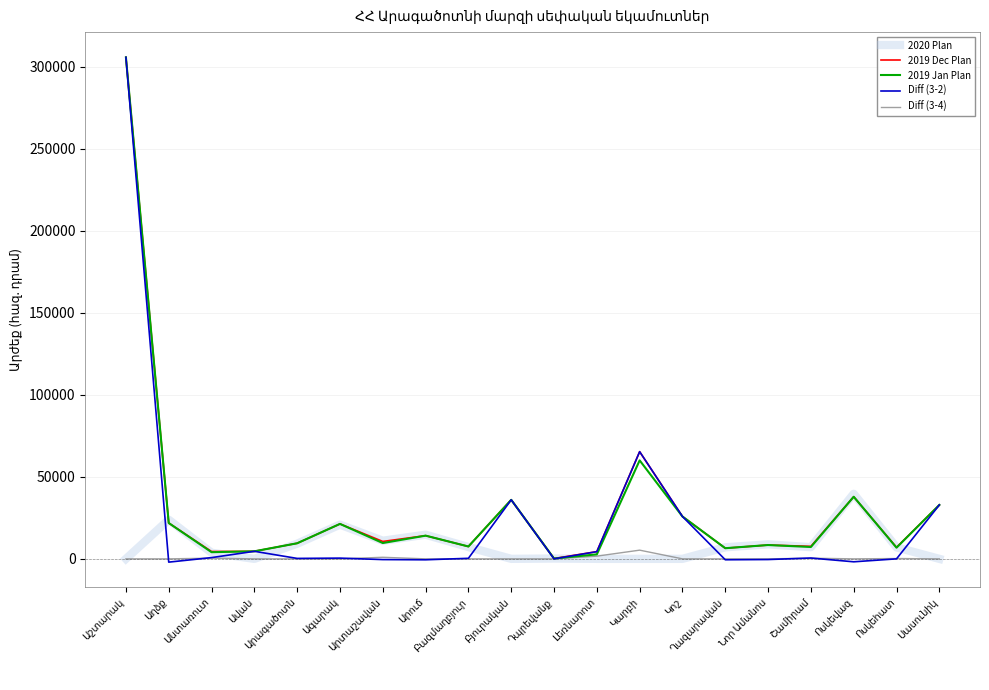

What is the greatest value displayed?

305670.0